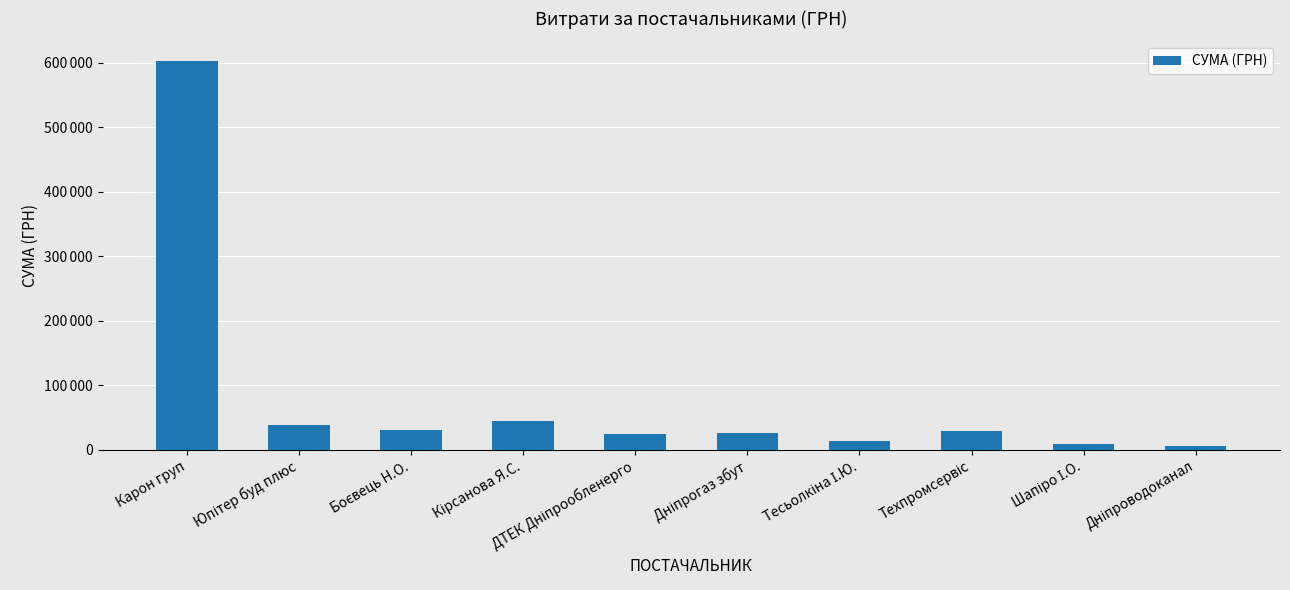

Rank the categories by value from lowest to highest.

Дніпроводоканал, Шапіро І.О., Тесьолкіна І.Ю., ДТЕК Дніпрообленерго, Дніпрогаз збут, Техпромсервіс, Боєвець Н.О., Юпітер буд плюс, Кірсанова Я.С., Карон груп